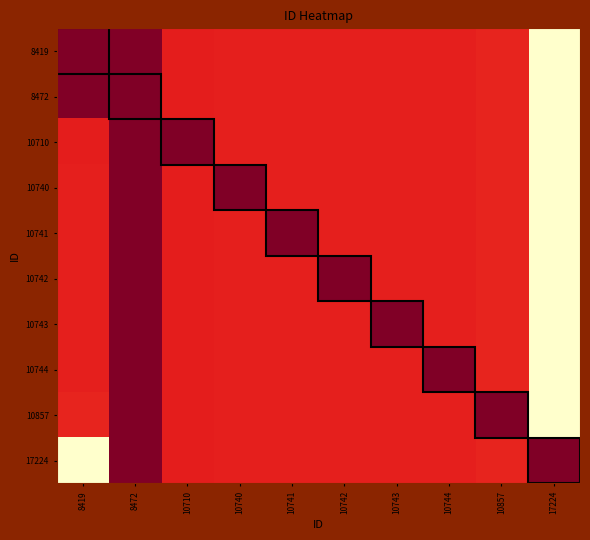

At which category is the sum across all series the highest?

17224